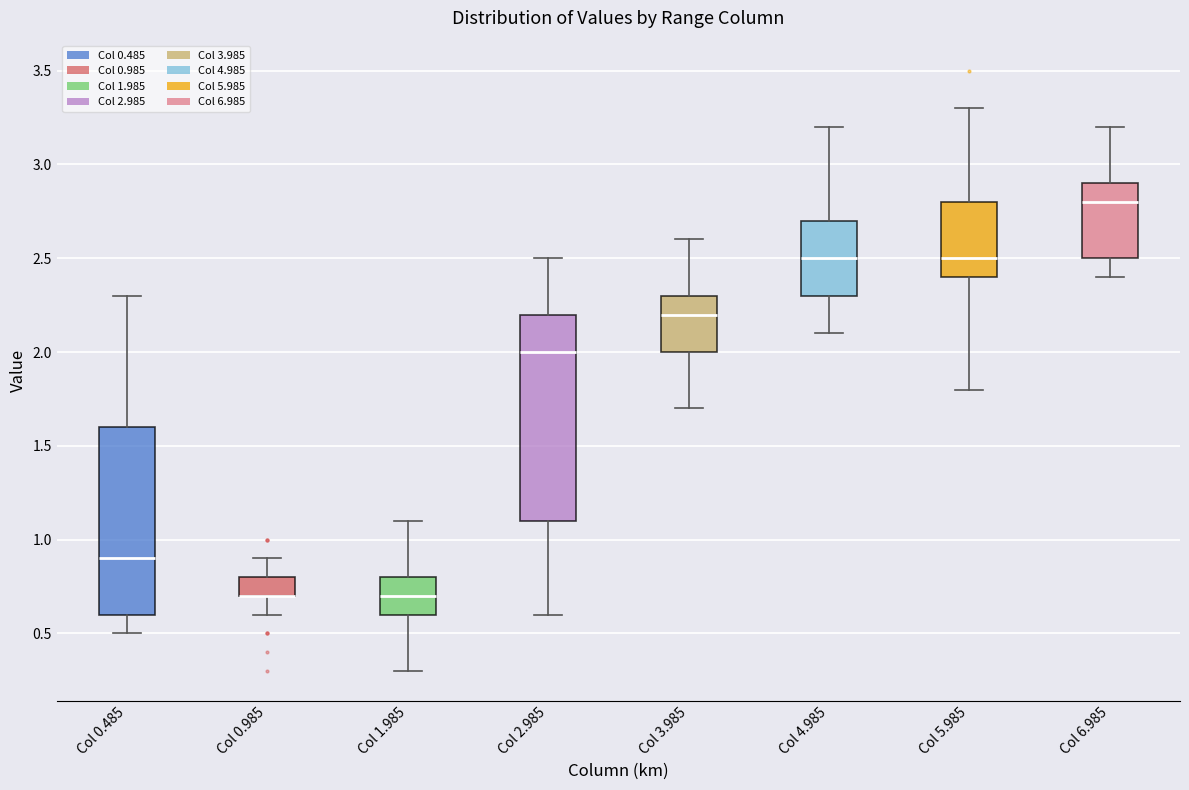

Reading left to right, transcribe this box plot: for each box, give where its median line is, the range the box spans, and where its two whiskers end, as read against the y-axis. The values are not printed on the chart, so give them approximately, as read against the axis.

Col 0.485: median 0.9, box 0.6 to 1.6, whiskers 0.5 to 2.3
Col 0.985: median 0.7 (drawn on the box's lower edge), box 0.7 to 0.8, whiskers 0.6 to 0.9
Col 1.985: median 0.7, box 0.6 to 0.8, whiskers 0.3 to 1.1
Col 2.985: median 2.0, box 1.1 to 2.2, whiskers 0.6 to 2.5
Col 3.985: median 2.2, box 2.0 to 2.3, whiskers 1.7 to 2.6
Col 4.985: median 2.5, box 2.3 to 2.7, whiskers 2.1 to 3.2
Col 5.985: median 2.5, box 2.4 to 2.8, whiskers 1.8 to 3.3
Col 6.985: median 2.8, box 2.5 to 2.9, whiskers 2.4 to 3.2